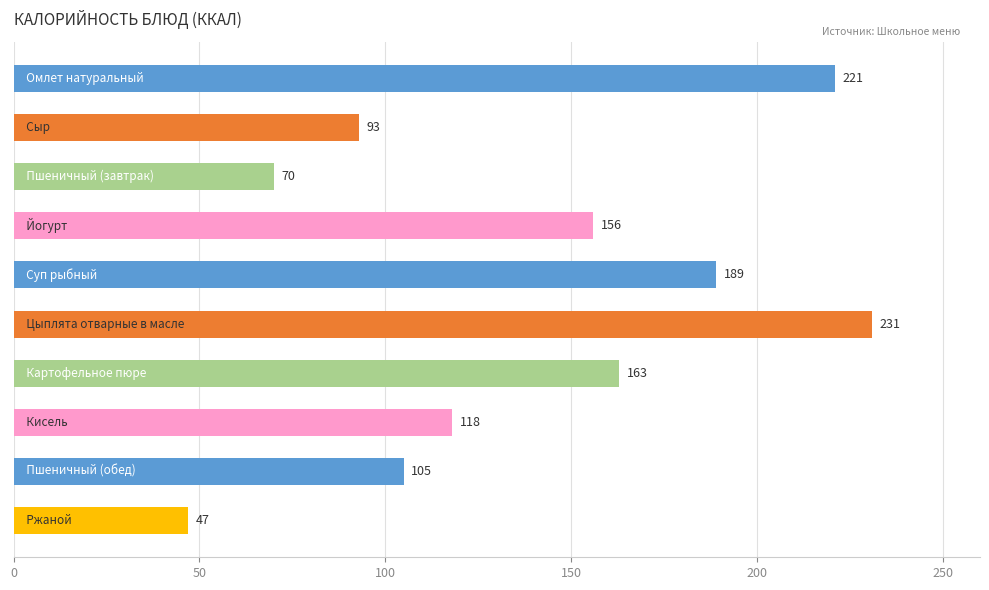

Count the number of categories in the chart.

10